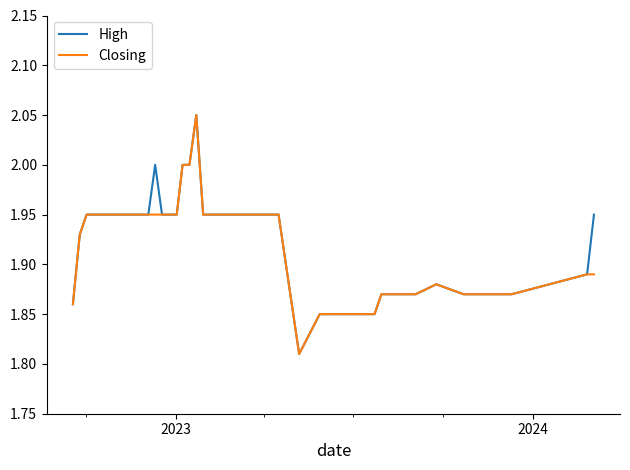

What are all the series names shown in the legend?

High, Closing